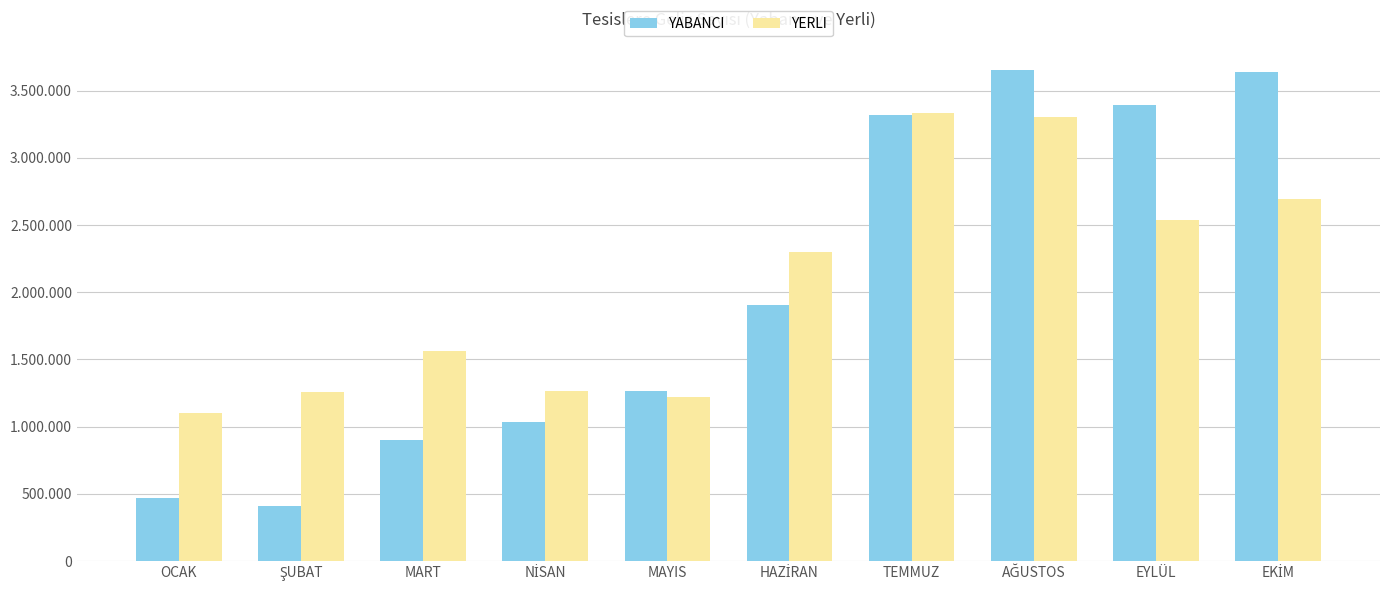

What is the difference between the maximum and minimum values in the YERLI series?

2228505